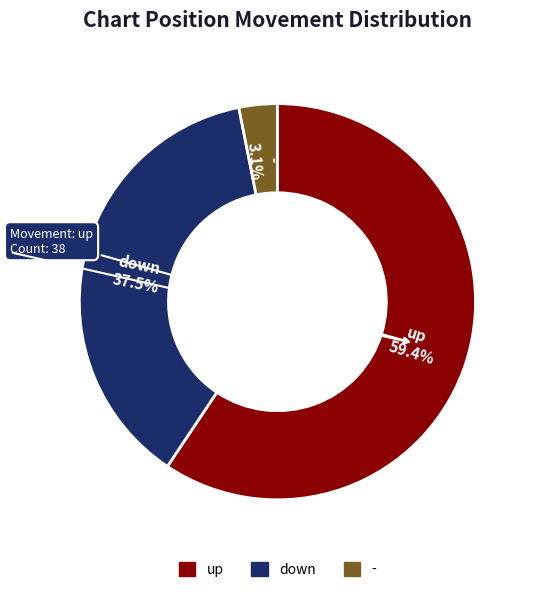

To the nearest percent, what percentage of the pie is -?

3%